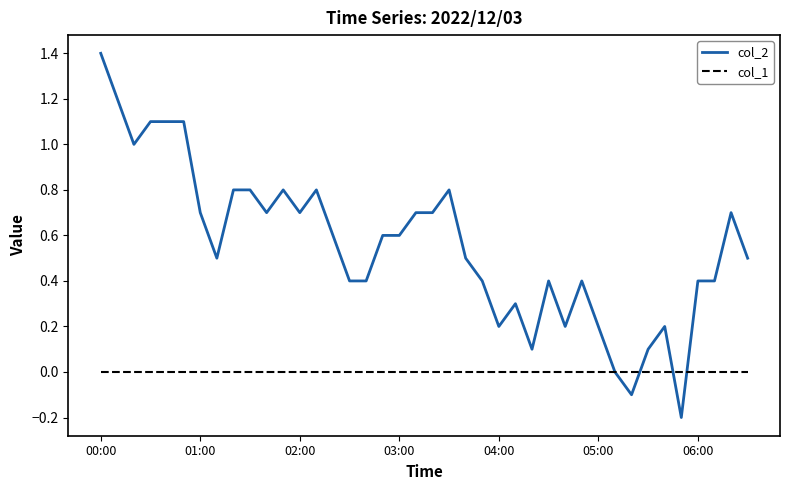

Reading left to right, what are all the values shown in this chart?

col_2: 1.4	1.2	1.0	1.1	1.1	1.1	0.7	0.5	0.8	0.8	0.7	0.8	0.7	0.8	0.6	0.4	0.4	0.6	0.6	0.7	0.7	0.8	0.5	0.4	0.2	0.3	0.1	0.4	0.2	0.4	0.2	0.0	-0.1	0.1	0.2	-0.2	0.4	0.4	0.7	0.5
col_1: 0.0	0.0	0.0	0.0	0.0	0.0	0.0	0.0	0.0	0.0	0.0	0.0	0.0	0.0	0.0	0.0	0.0	0.0	0.0	0.0	0.0	0.0	0.0	0.0	0.0	0.0	0.0	0.0	0.0	0.0	0.0	0.0	0.0	0.0	0.0	0.0	0.0	0.0	0.0	0.0